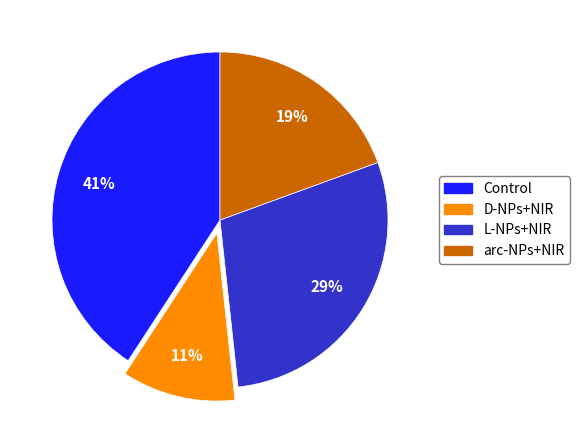

Is it true that arc-NPs+NIR is 13% of the pie?

False